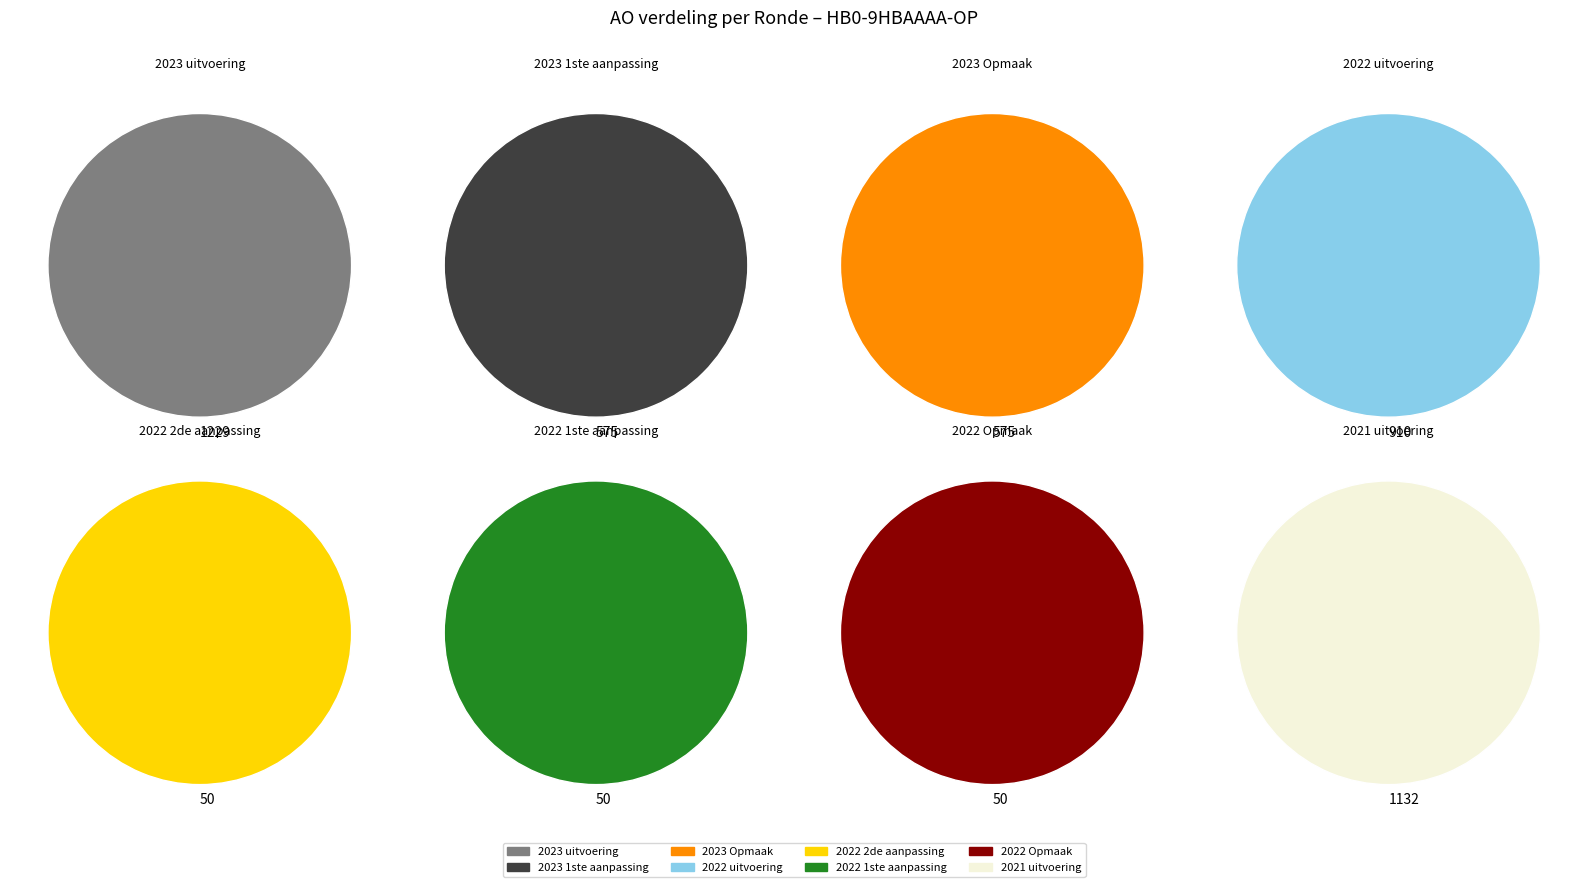

Combined, what portion of the pie is 2022 uitvoering and 2022 2de aanpassing?

21.0%